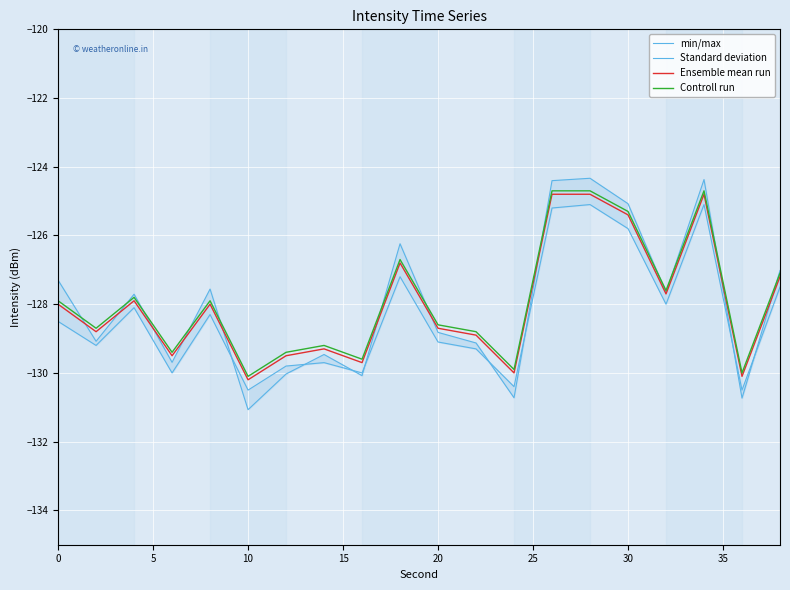

Reading left to right, list all the values displayed in this chart.

min/max: -127.3	-129.1	-127.7	-129.7	-127.6	-131.1	-130.0	-129.5	-130.1	-126.2	-128.8	-129.1	-130.7	-124.4	-124.3	-125.1	-127.7	-124.4	-130.7	-127.0
Standard deviation: -128.5	-129.2	-128.1	-130.0	-128.3	-130.5	-129.8	-129.7	-130.0	-127.2	-129.1	-129.3	-130.4	-125.2	-125.1	-125.8	-128.0	-125.1	-130.5	-127.5
Ensemble mean run: -128.0	-128.8	-127.9	-129.5	-128.0	-130.2	-129.5	-129.3	-129.7	-126.8	-128.7	-128.9	-130.0	-124.8	-124.8	-125.4	-127.7	-124.8	-130.1	-127.2
Controll run: -127.9	-128.7	-127.8	-129.4	-127.9	-130.1	-129.4	-129.2	-129.6	-126.7	-128.6	-128.8	-129.9	-124.7	-124.7	-125.3	-127.6	-124.7	-130.0	-127.1